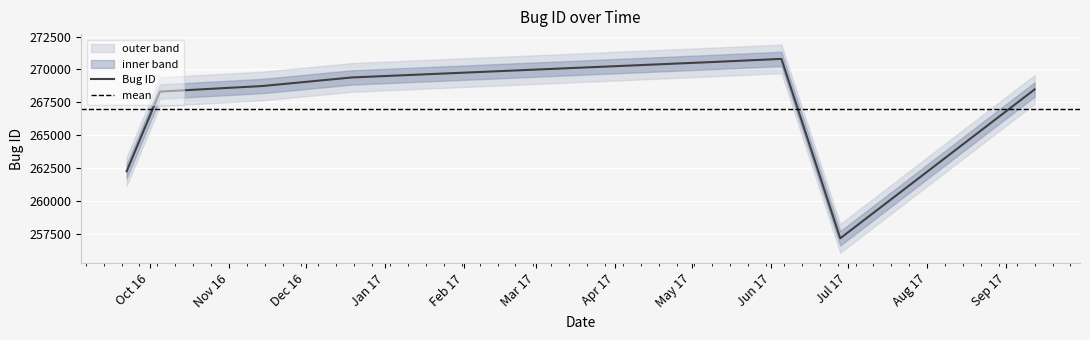

How many lines are shown in the chart?

1